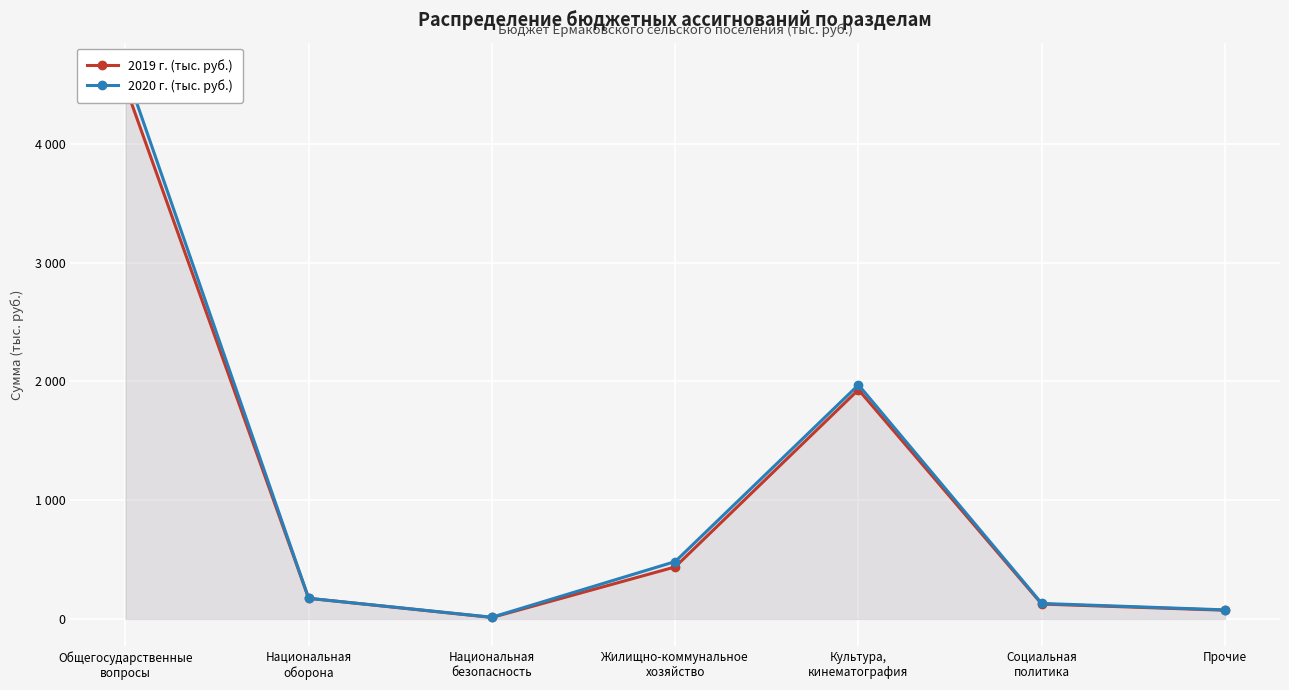

Which has a higher value, Социальная
политика or Прочие?

Социальная
политика